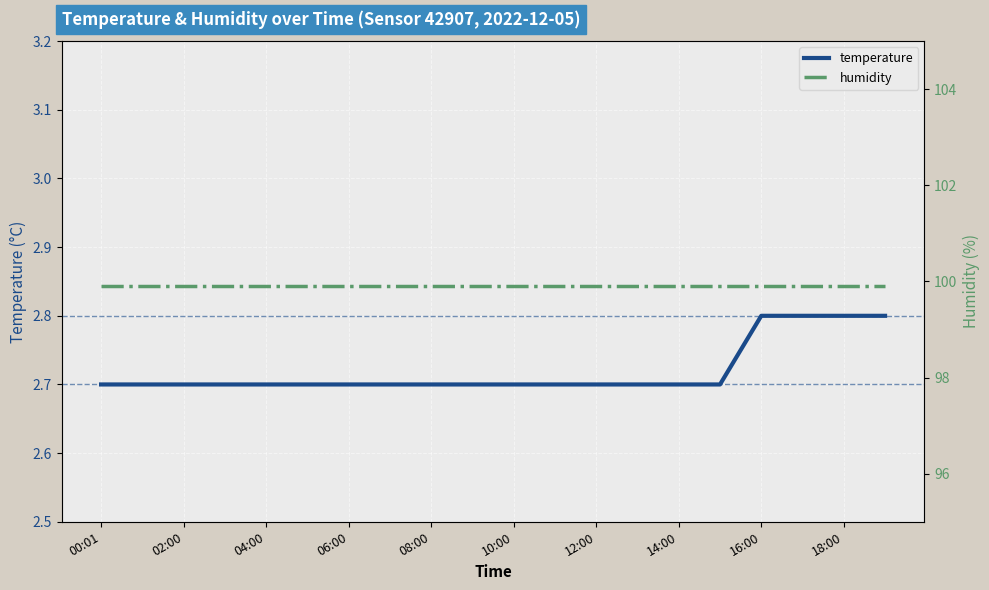

The value of temperature at 18:00 is 1.7. True or false?

False